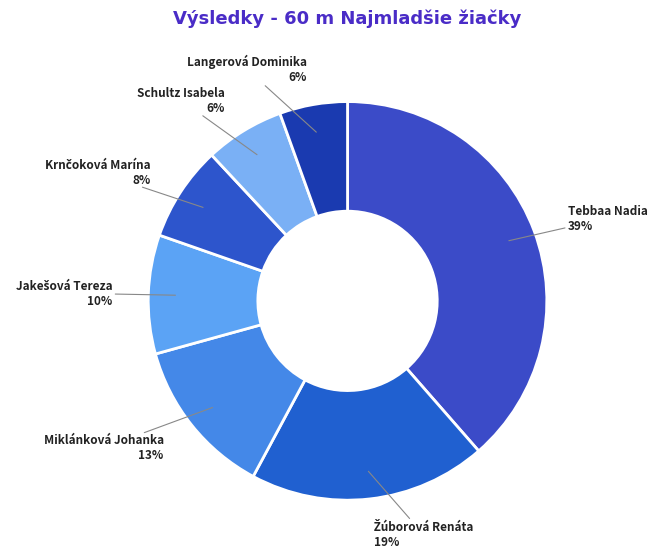

The Tebbaa Nadia slice represents 39% of the pie. True or false?

True